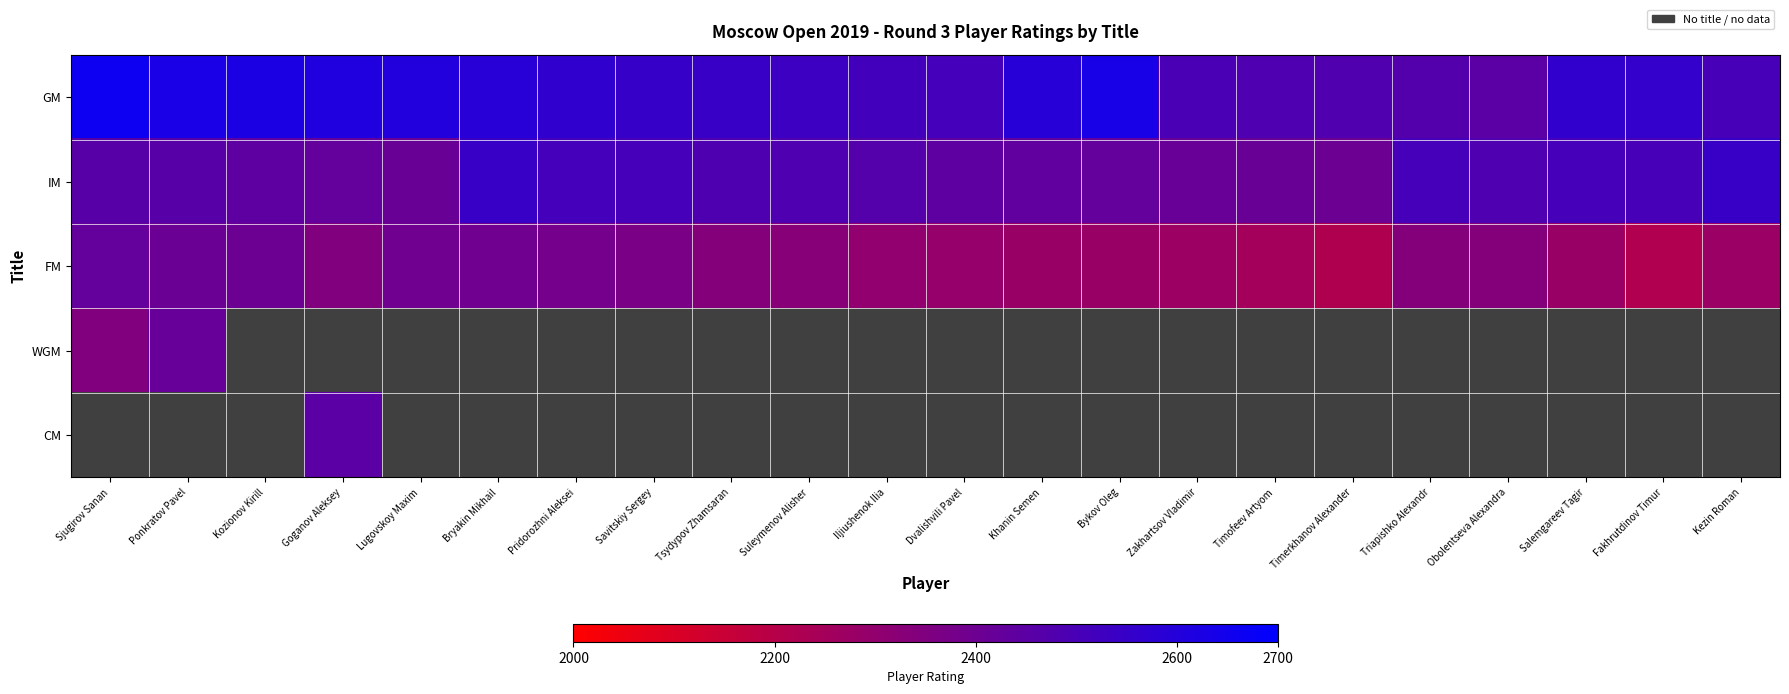

What is the maximum value for WGM?

2416.0